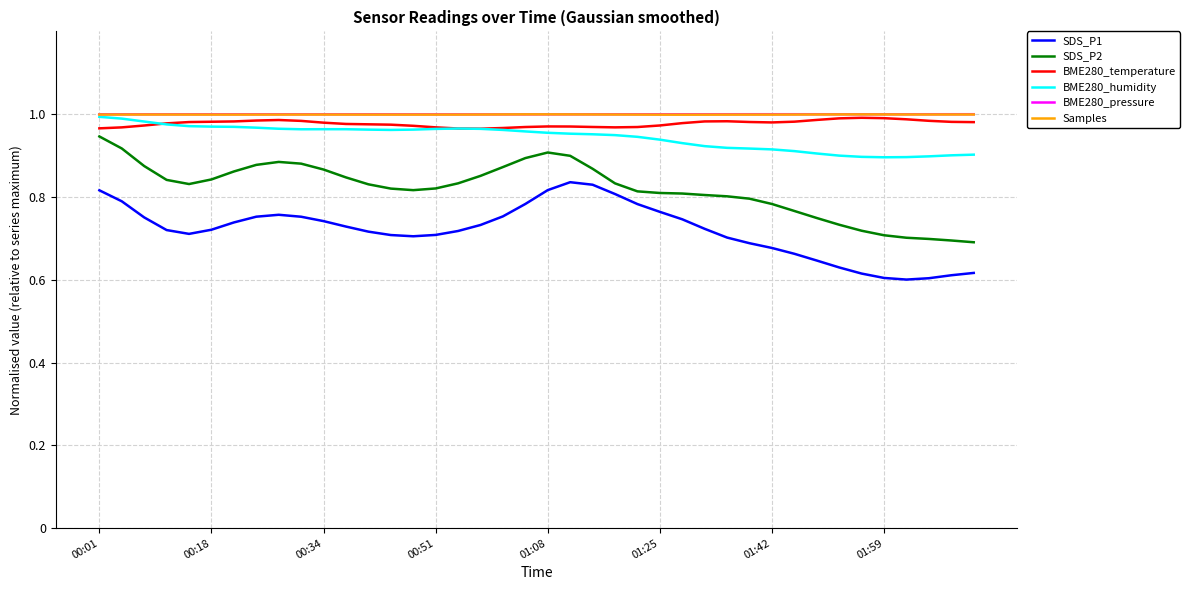

True or false: BME280_humidity and SDS_P1 cross at least once.

False